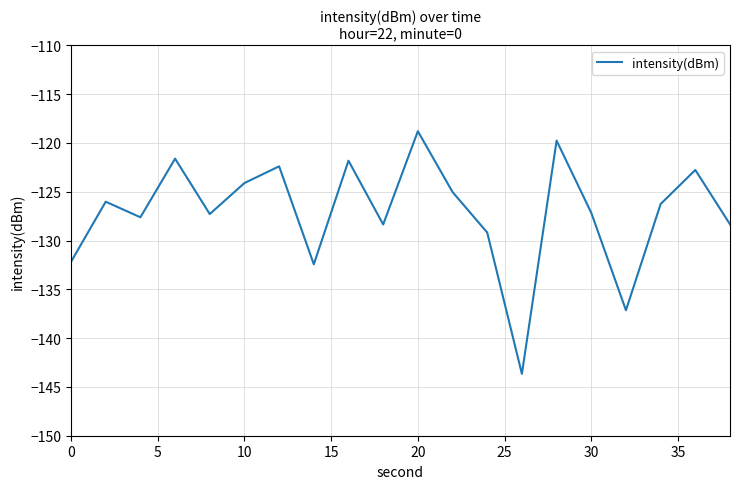

Is this an area chart (filled region under the line)?

No